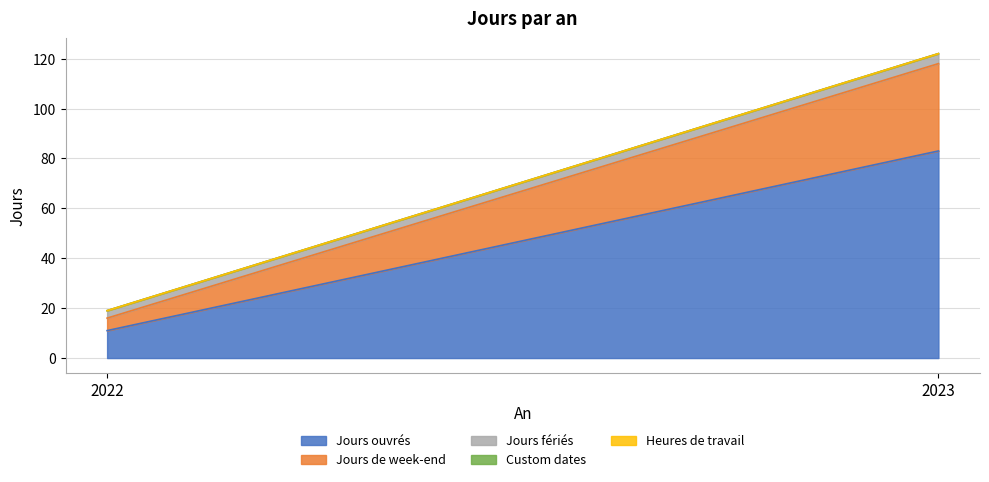

How many lines are shown in the chart?

5